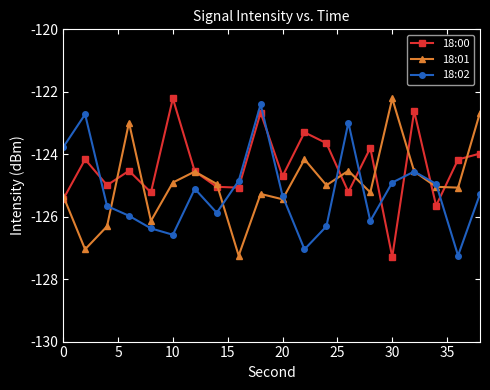

What is the greatest value displayed?

-122.2